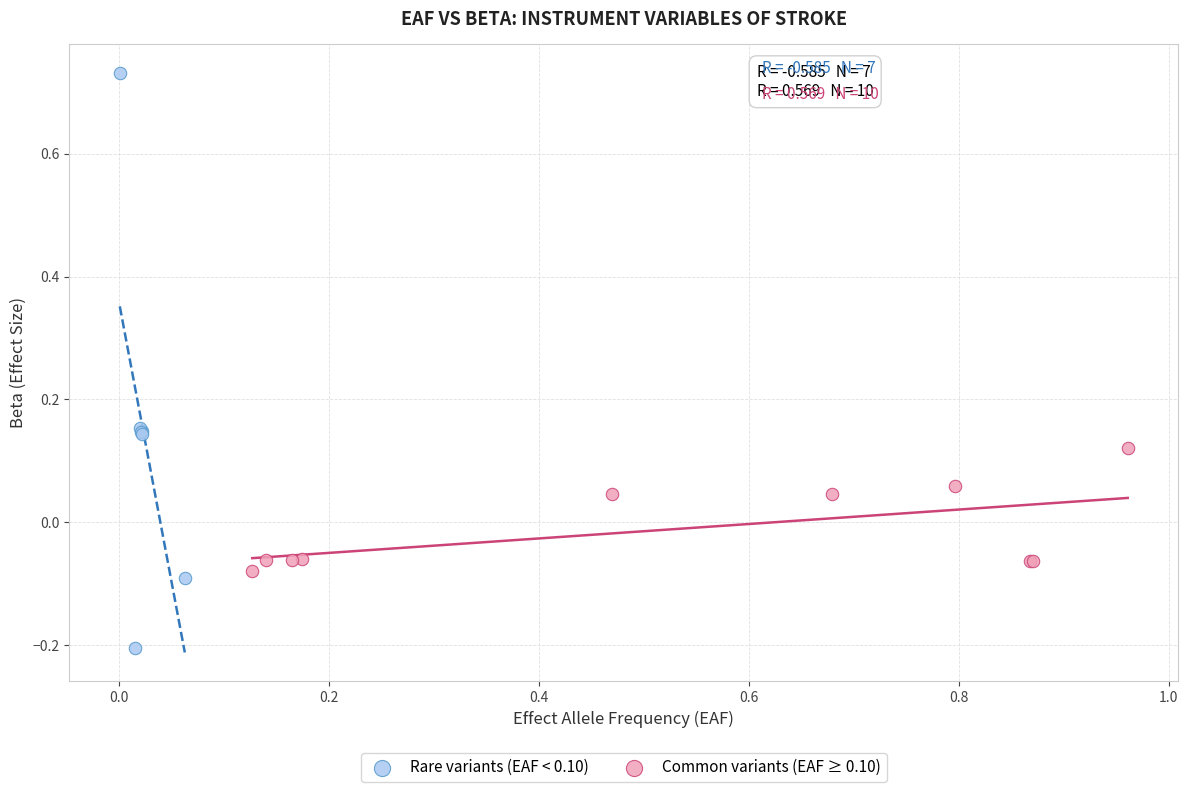

Which series contains the highest Y value?

Rare variants (EAF < 0.10)